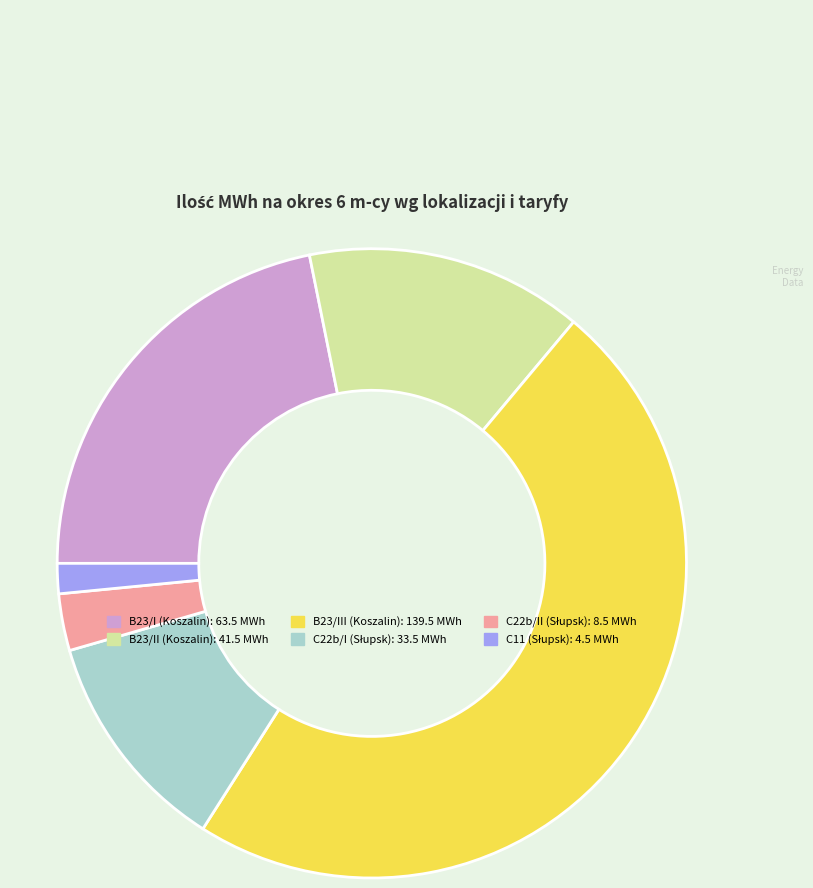

Does any single category account for the majority?

No